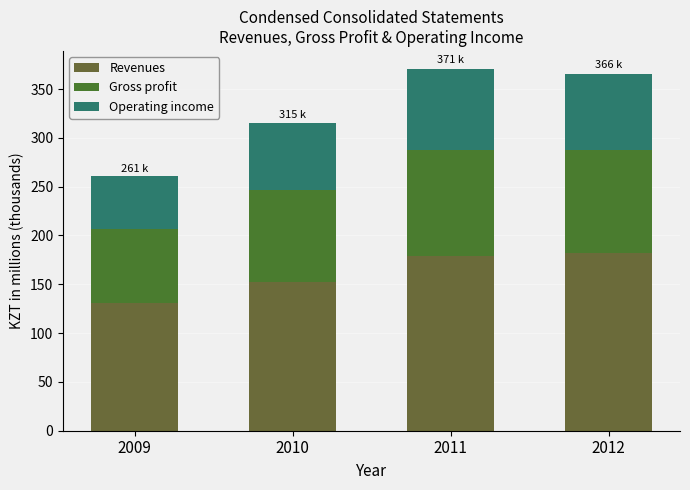

Is it true that Gross profit equals 76.6 at 2009?

True